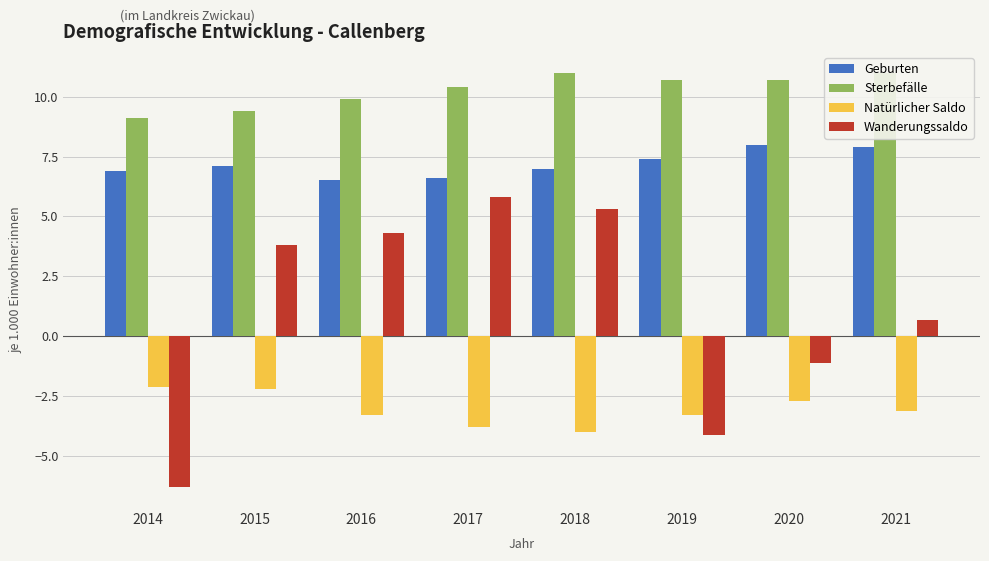

Is the value of Wanderungssaldo at 2020 greater than the value of Geburten at 2014?

No